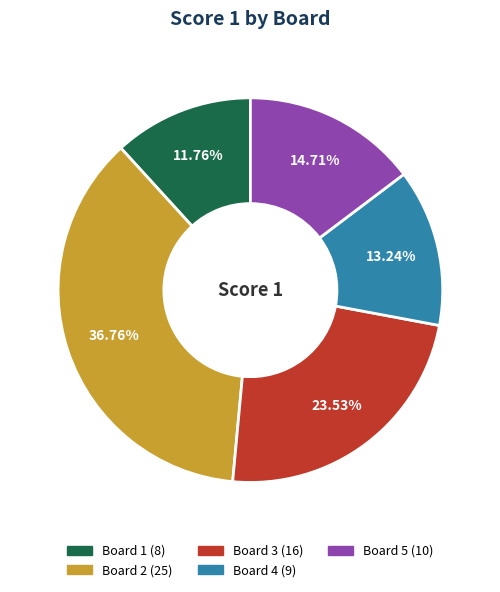

What percentage is the Board 2 slice, to the nearest percent?

37%